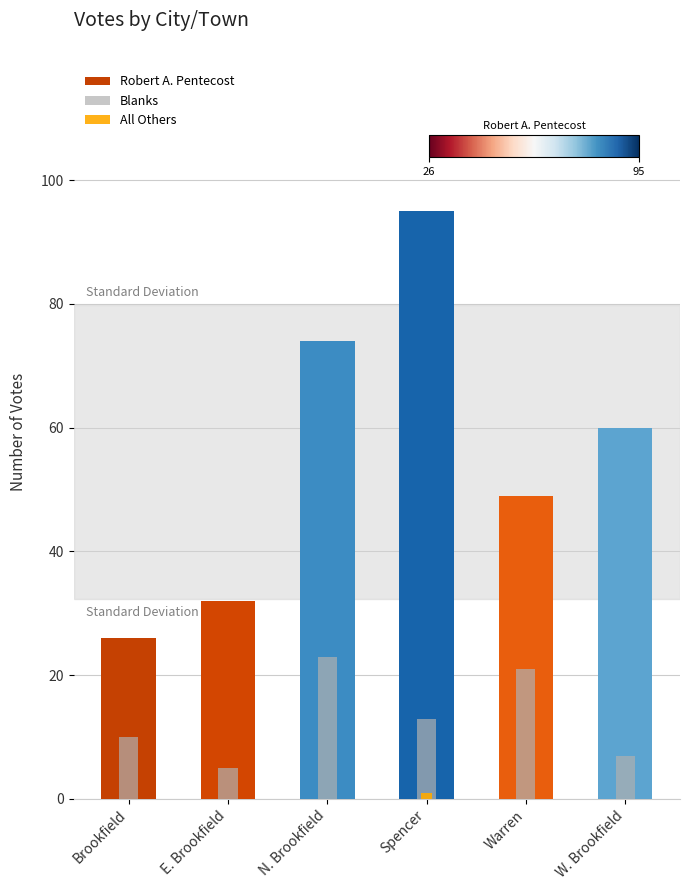

True or false: All Others has a value of 0 at W. Brookfield.

False